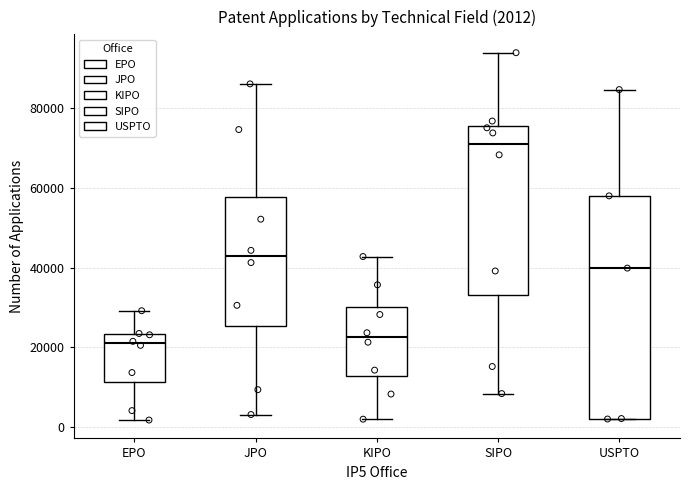

Which box has the highest median line?

SIPO